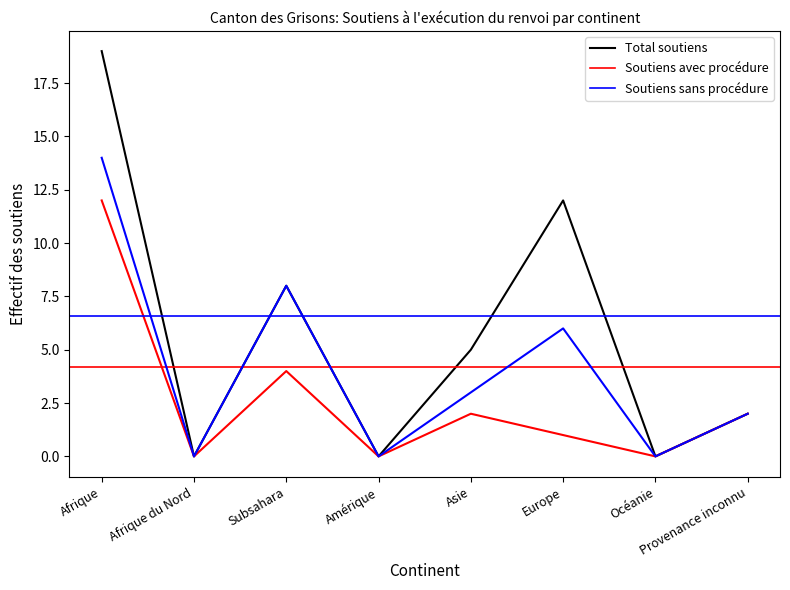

Is it true that Total soutiens equals 28 at Afrique?

False